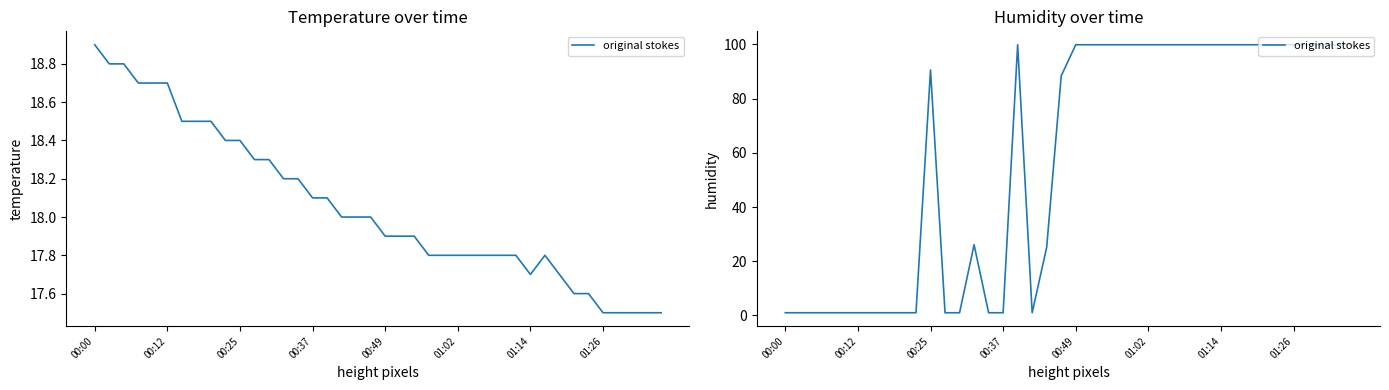

What is the ratio of the value at 33 to the value at 15?

99.9